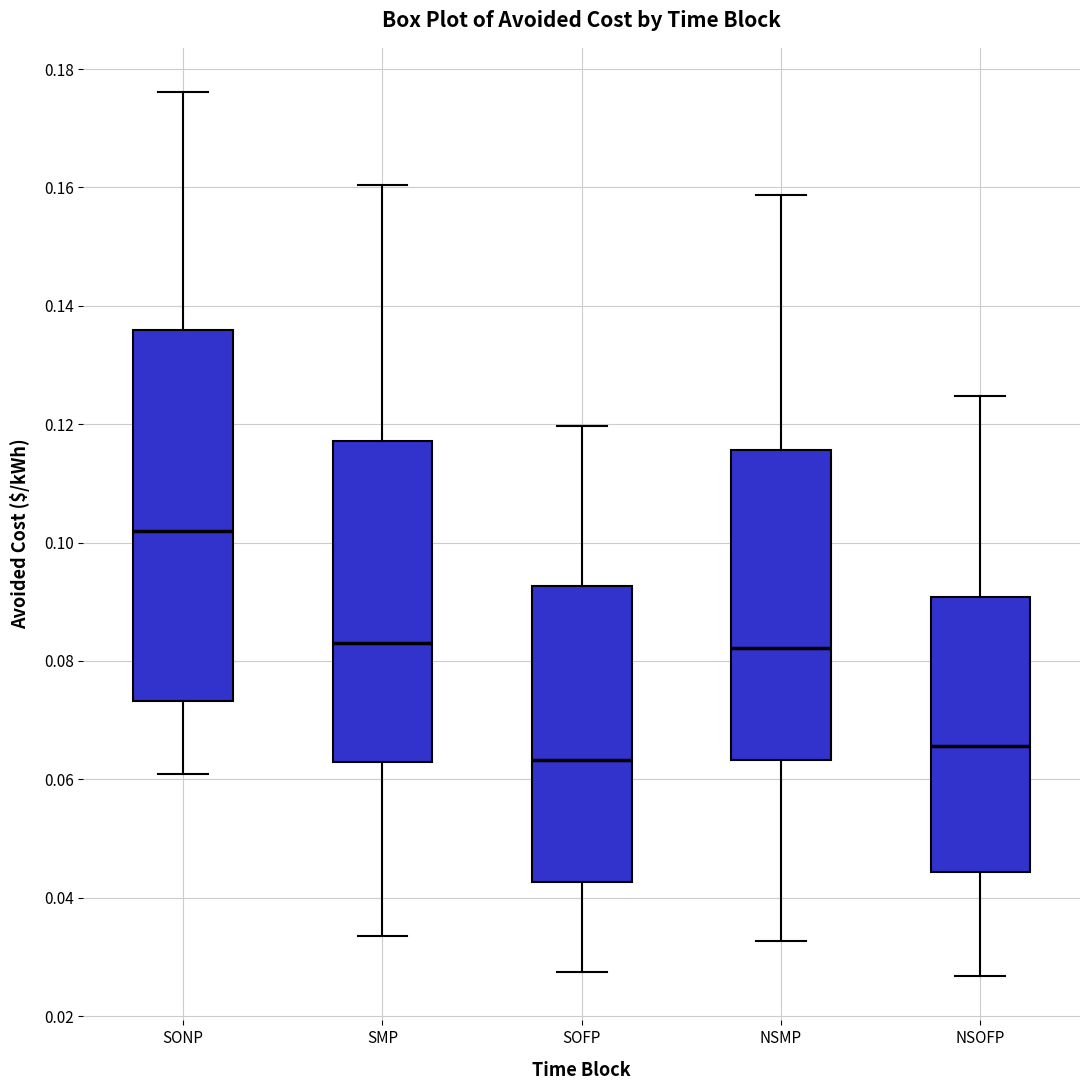

Reading left to right, transcribe this box plot: for each box, give where its median line is, the range the box spans, and where its two whiskers end, as read against the y-axis. The values are not printed on the chart, so give them approximately, as read against the axis.

SONP: median 0.102, box 0.074 to 0.136, whiskers 0.060 to 0.176
SMP: median 0.084, box 0.062 to 0.118, whiskers 0.034 to 0.160
SOFP: median 0.064, box 0.042 to 0.092, whiskers 0.028 to 0.120
NSMP: median 0.082, box 0.064 to 0.116, whiskers 0.032 to 0.158
NSOFP: median 0.066, box 0.044 to 0.090, whiskers 0.026 to 0.124